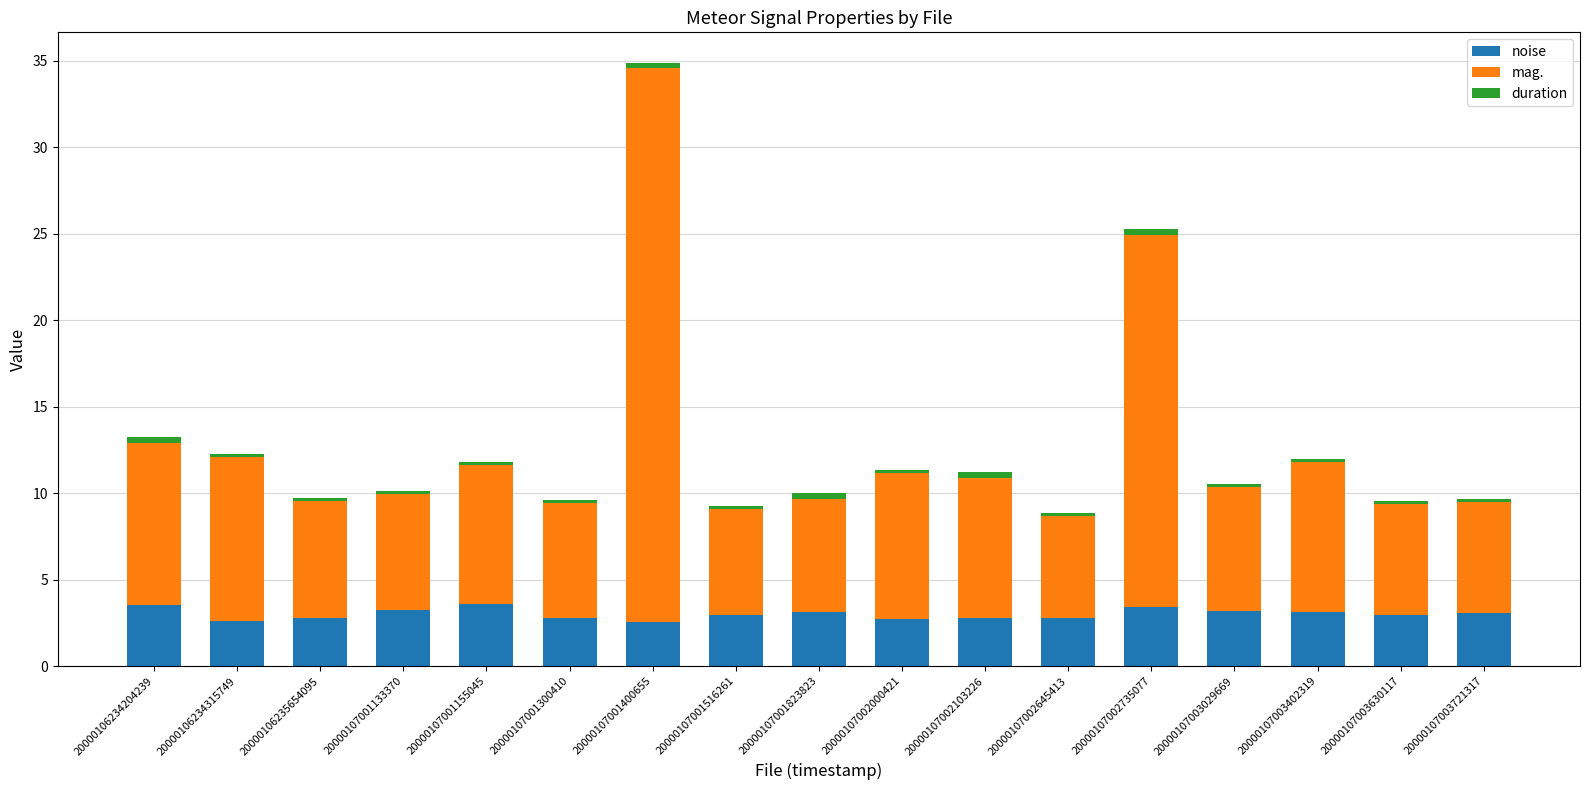

At which category is the sum across all series the highest?

20000107001400655